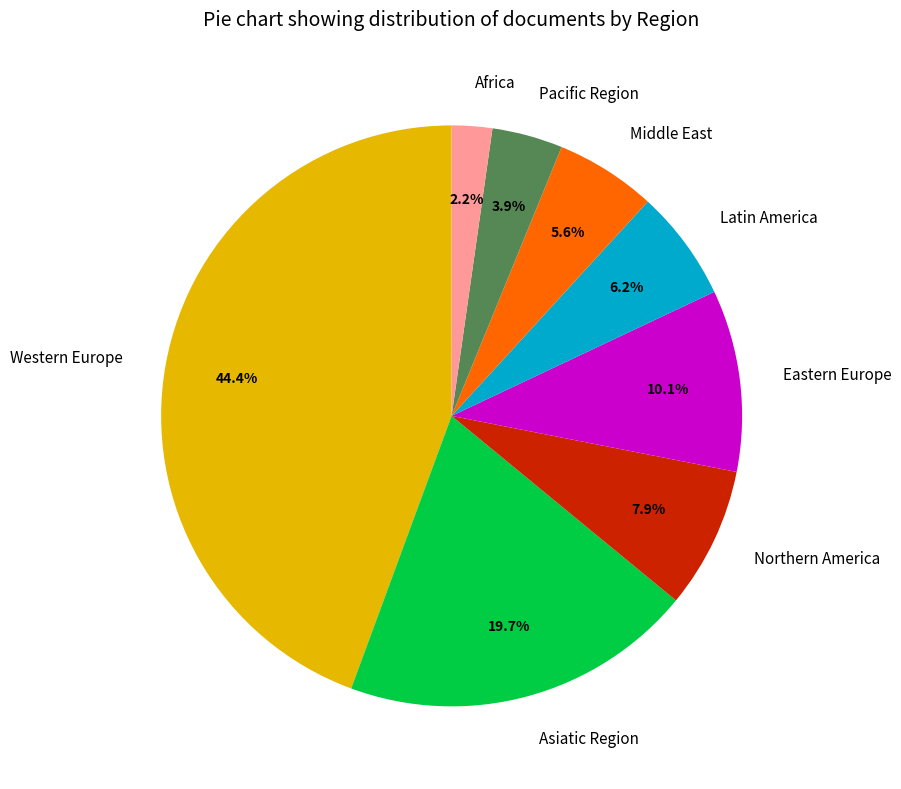

True or false: Western Europe accounts for 54% of the total.

False